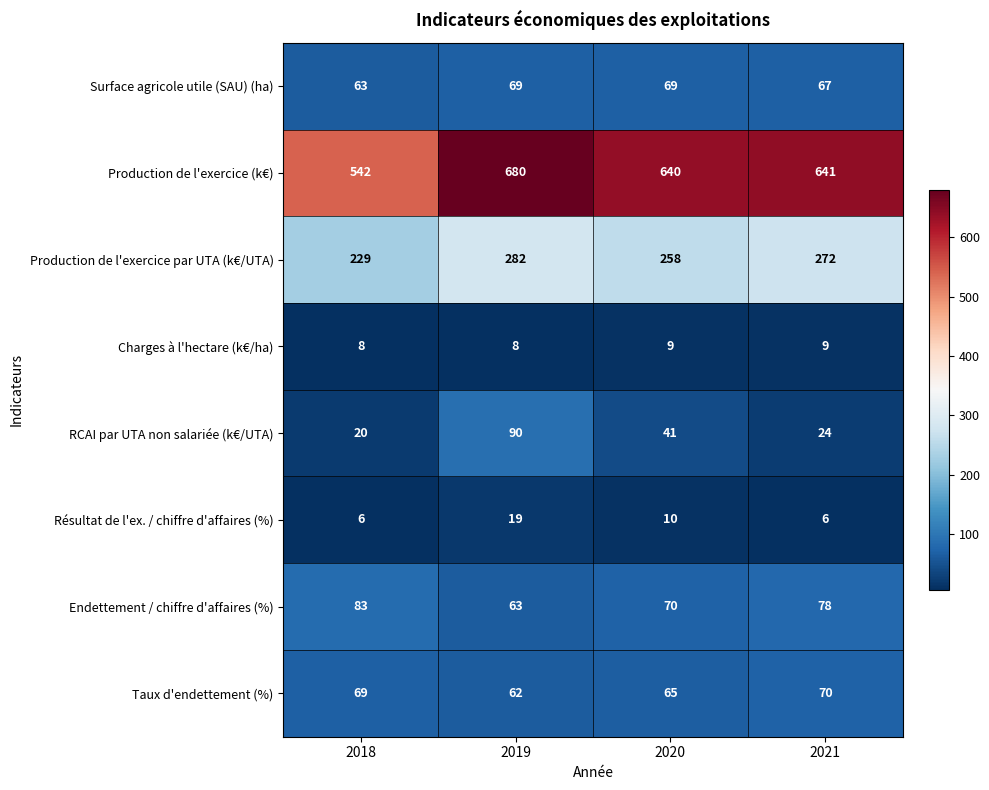

Where is Production de l'exercice par UTA (k€/UTA) nearest to the value 255?

2020